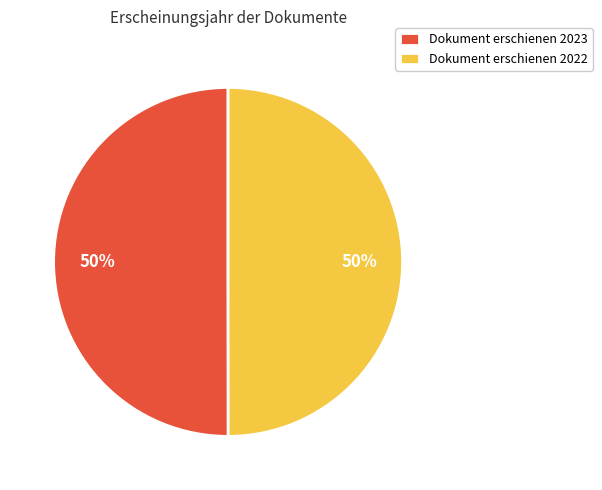

To the nearest percent, what portion does Dokument erschienen 2022 represent?

50%